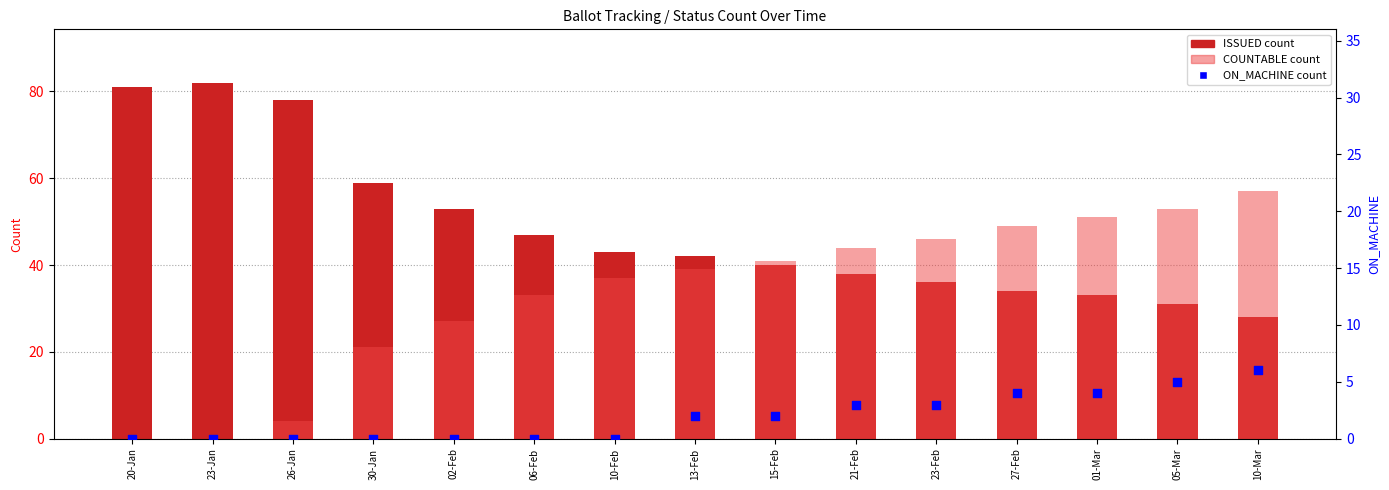

Is the value of COUNTABLE at 21-Feb greater than the value of ON_MACHINE at 10-Mar?

Yes